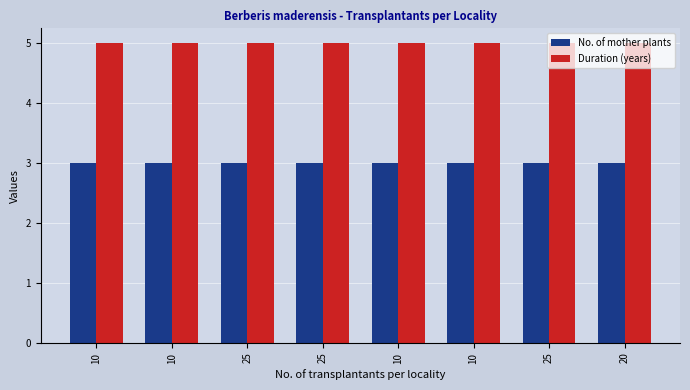

How many bars are there in total?

16